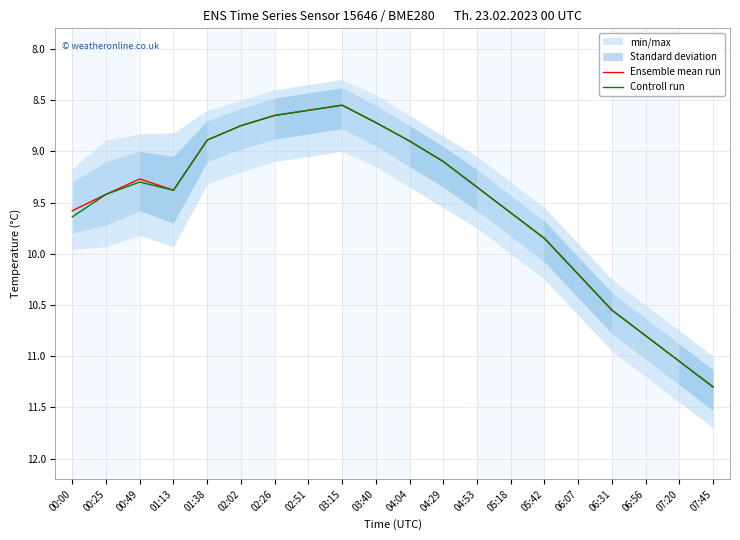

True or false: Ensemble mean run has a value of 3.5 at 01:38.

False